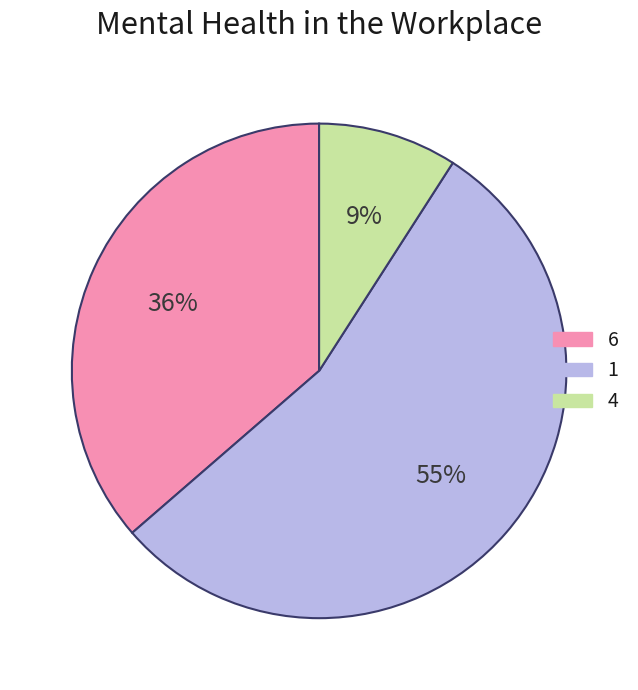

To the nearest percent, what is the average slice percentage?

33%